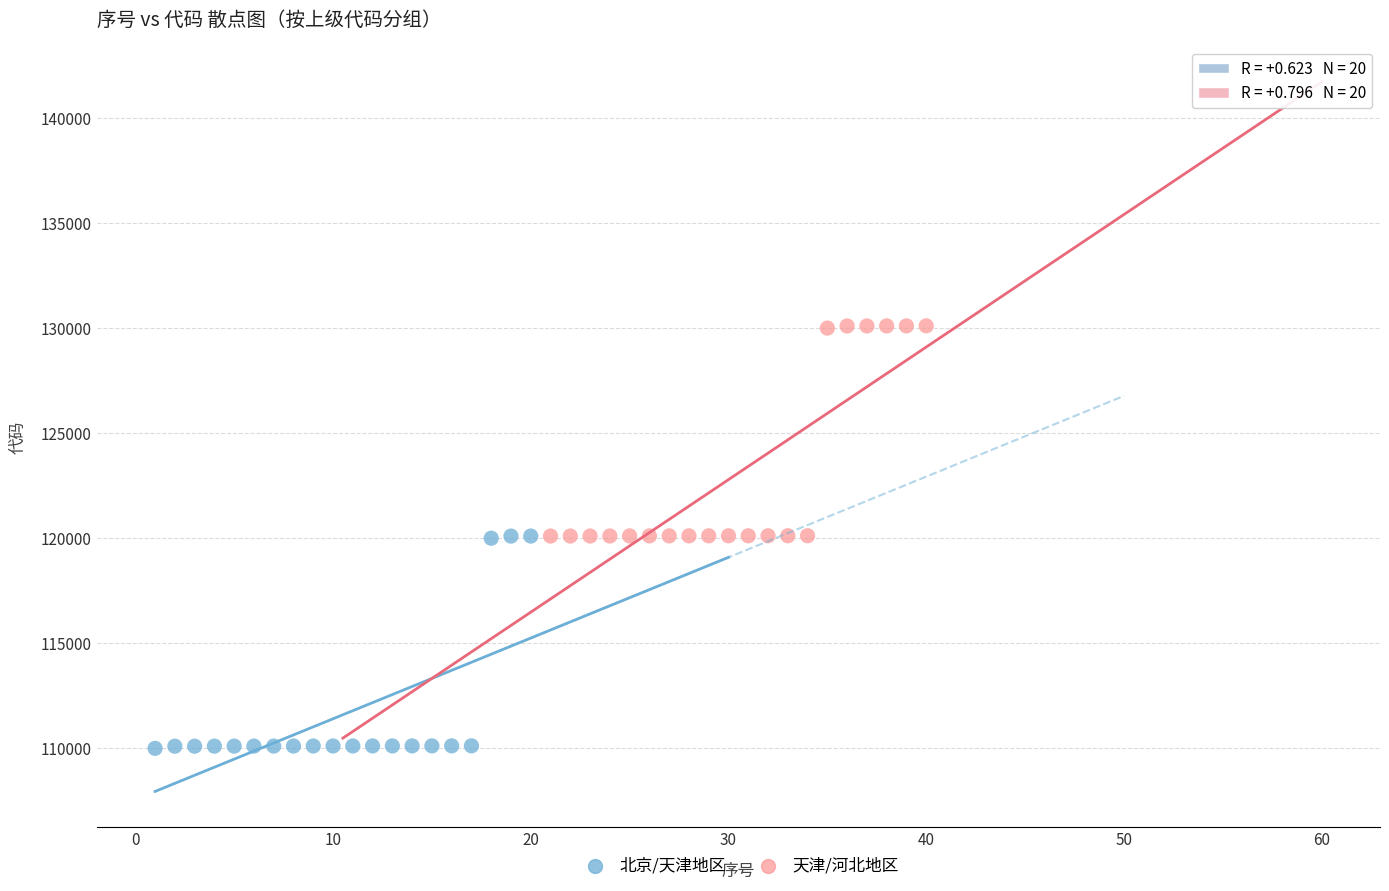

Which series reaches the minimum Y coordinate?

北京/天津地区